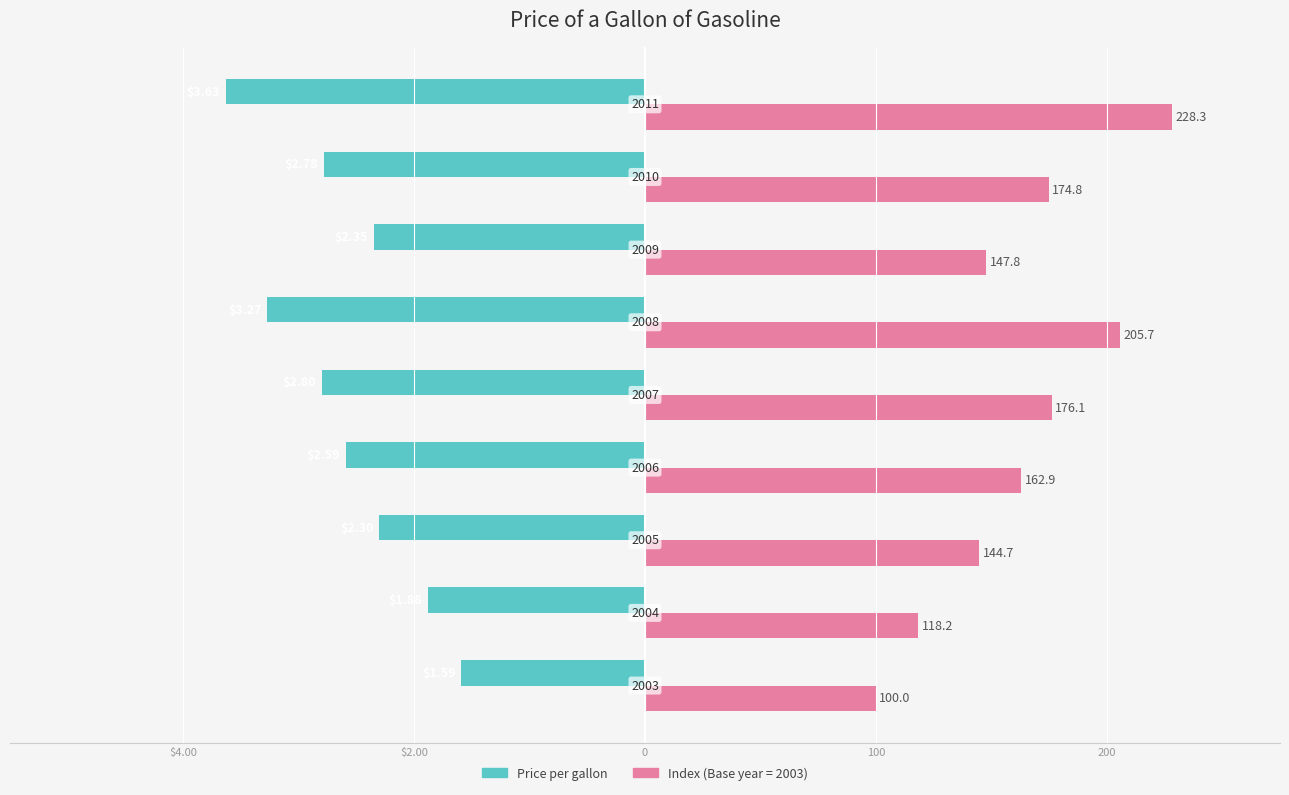

What are all the series names shown in the legend?

Price per gallon, Index (Base year = 2003)